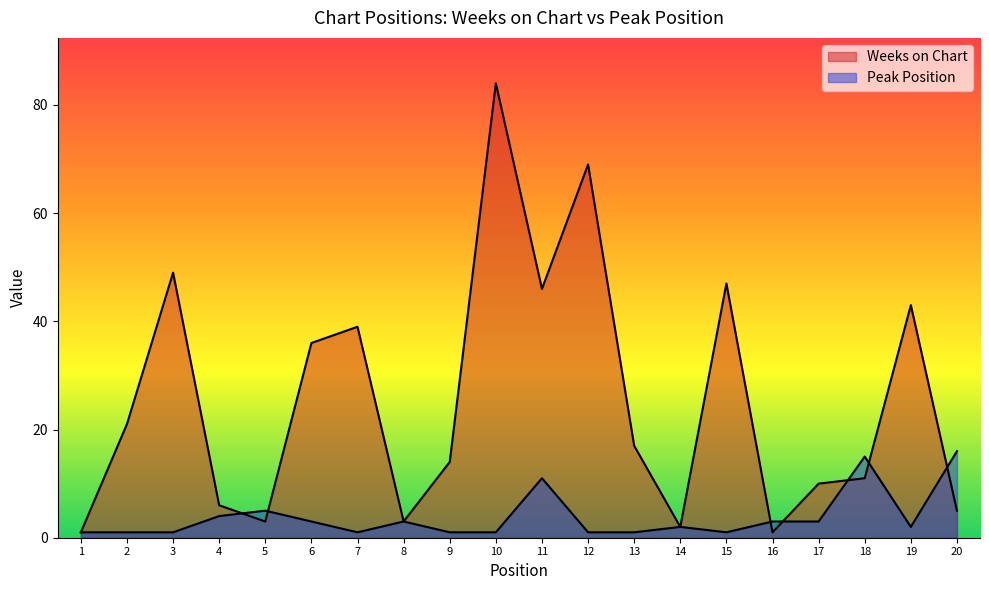

Does the chart have visible grid lines?

No